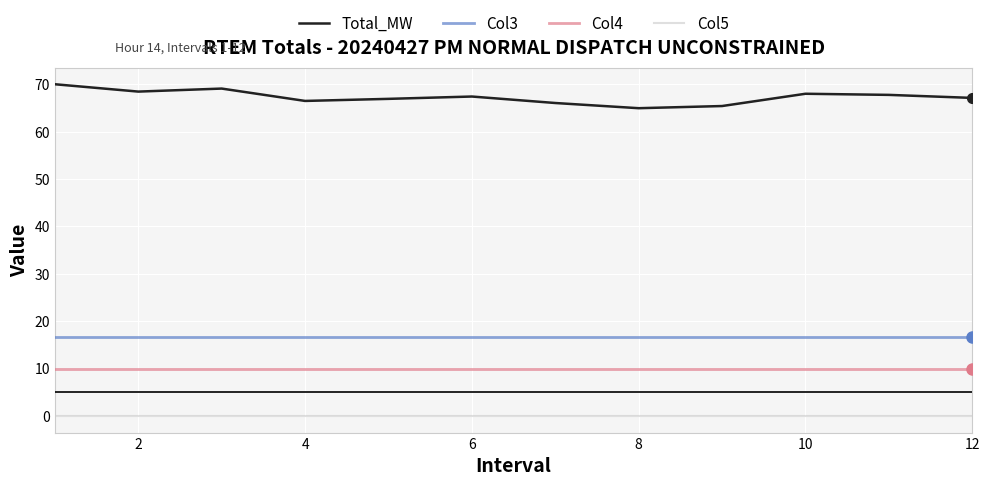

Does the chart display data point markers on the line(s)?

No